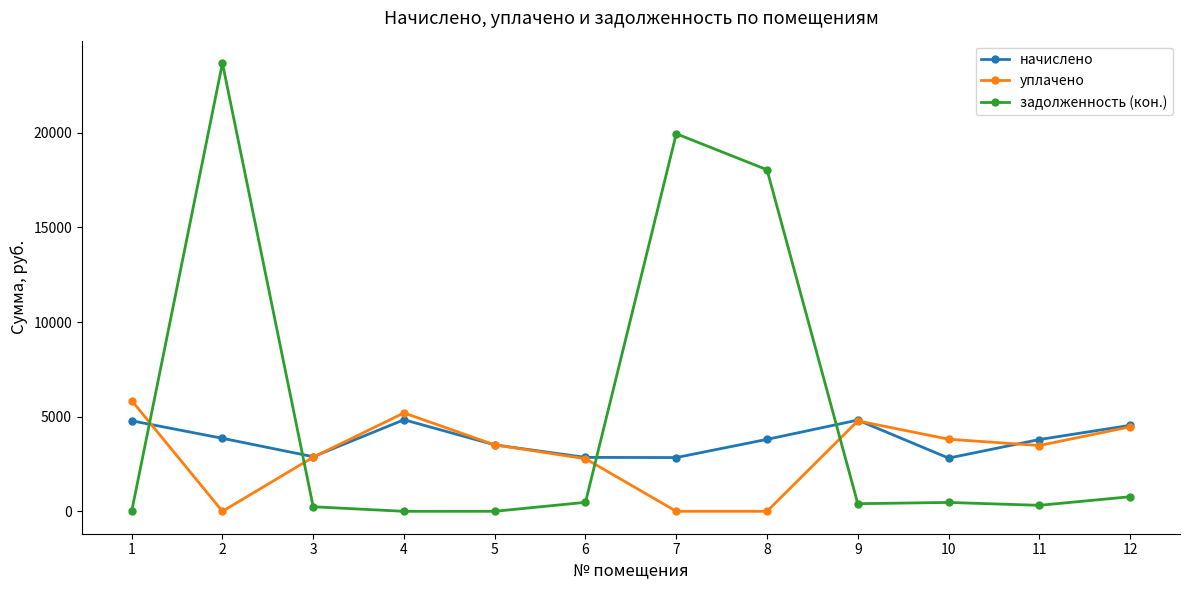

Rank the series by their average value, from highest to lowest.

задолженность (кон.), начислено, уплачено